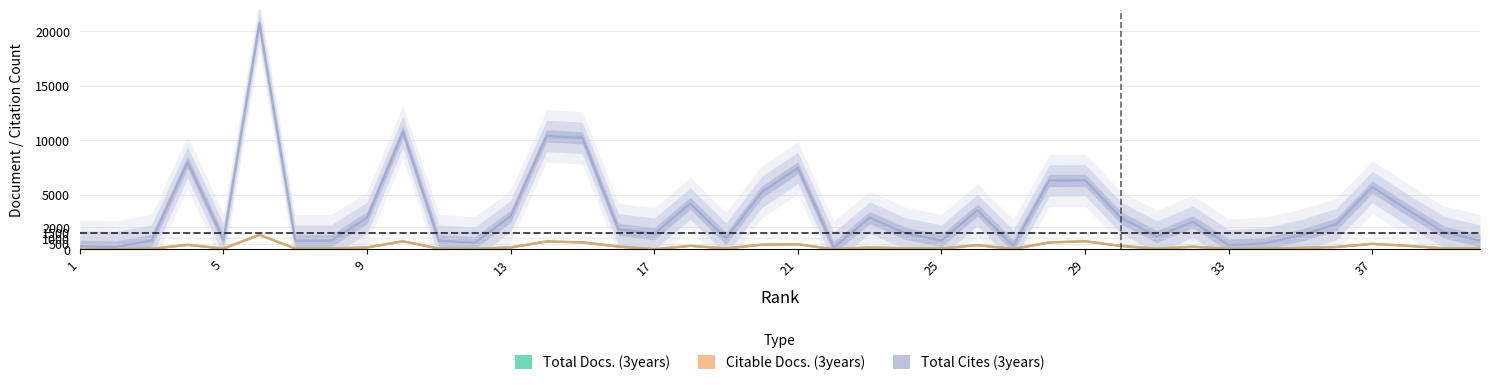

True or false: Total Docs. (3years) and Total Cites (3years) intersect in this chart.

False